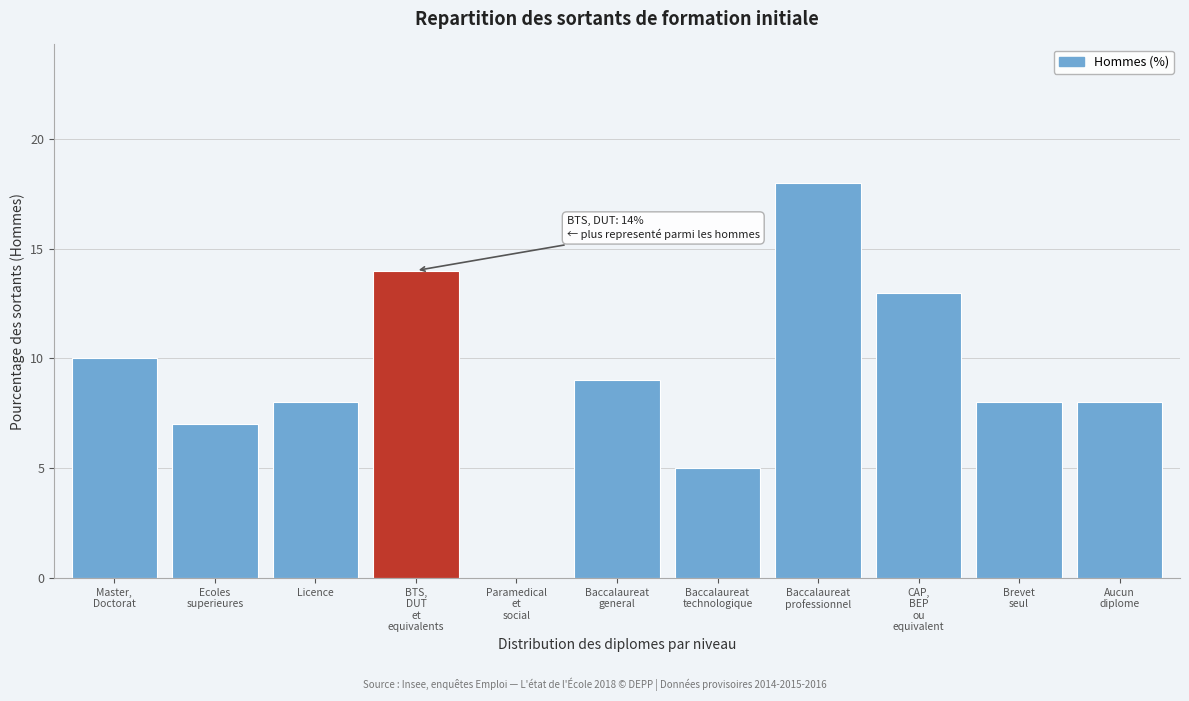

What is the maximum value shown in the chart?

18